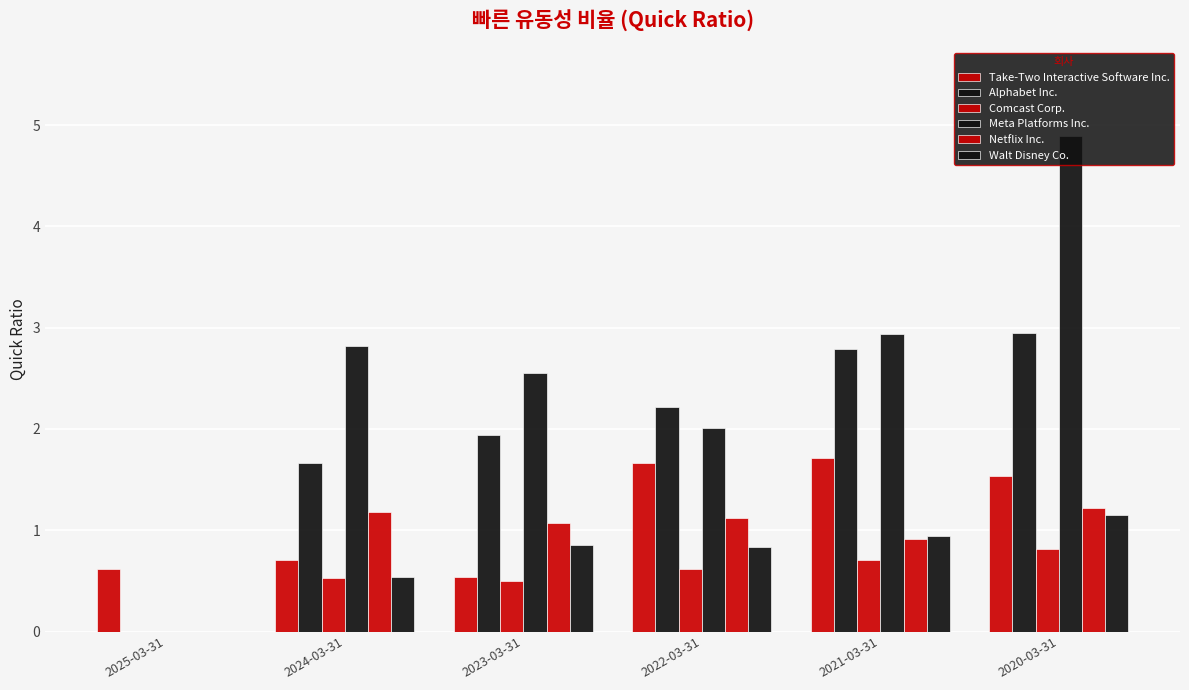

Reading left to right, transcribe all the data shown in this chart.

Take-Two Interactive Software Inc.: 0.6	0.7	0.5	1.7	1.7	1.5
Alphabet Inc.: 0.0	1.7	1.9	2.2	2.8	3.0
Comcast Corp.: 0.0	0.5	0.5	0.6	0.7	0.8
Meta Platforms Inc.: 0.0	2.8	2.5	2.0	2.9	4.9
Netflix Inc.: 0.0	1.2	1.1	1.1	0.9	1.2
Walt Disney Co.: 0.0	0.5	0.8	0.8	0.9	1.1